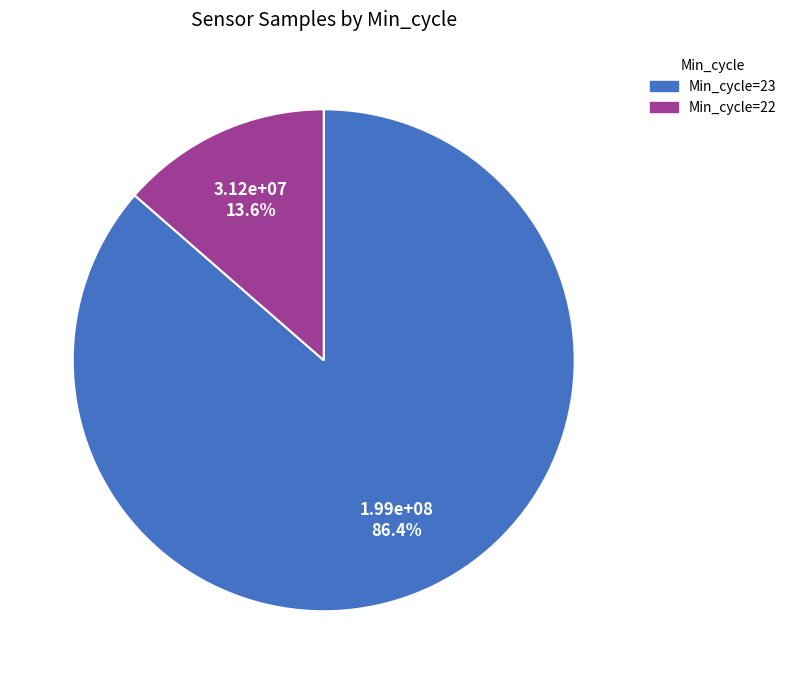

Is there a majority slice in this chart?

Yes